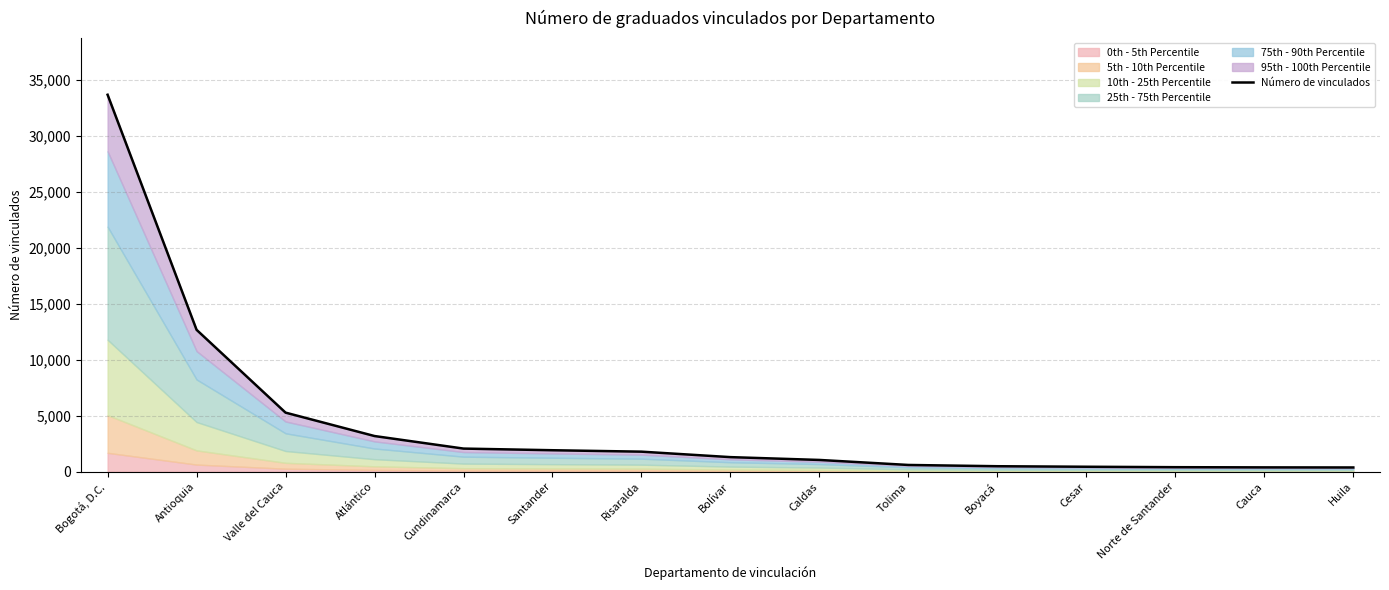

What is the label of the 1st point from the right?

Huila